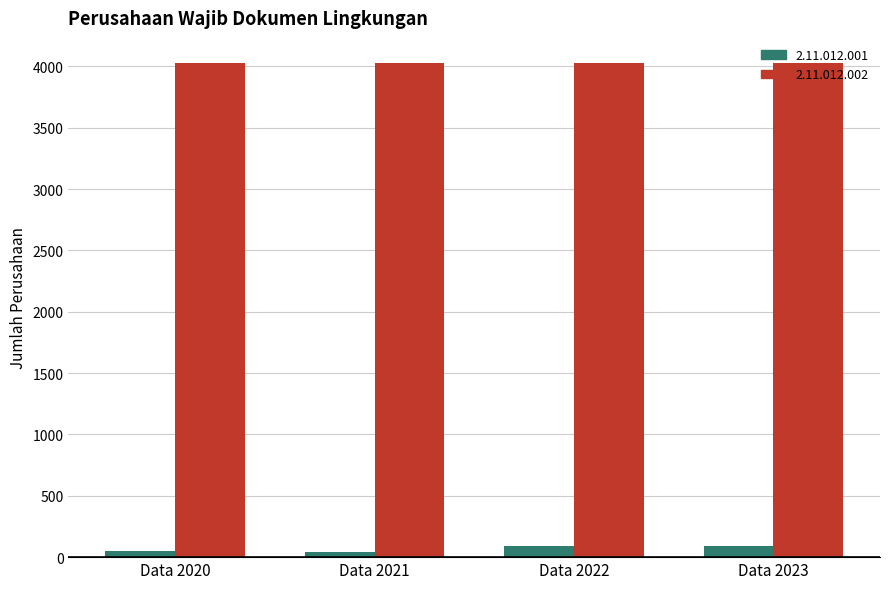

The 2.11.012.002 series shows 5868 at Data 2023. True or false?

False